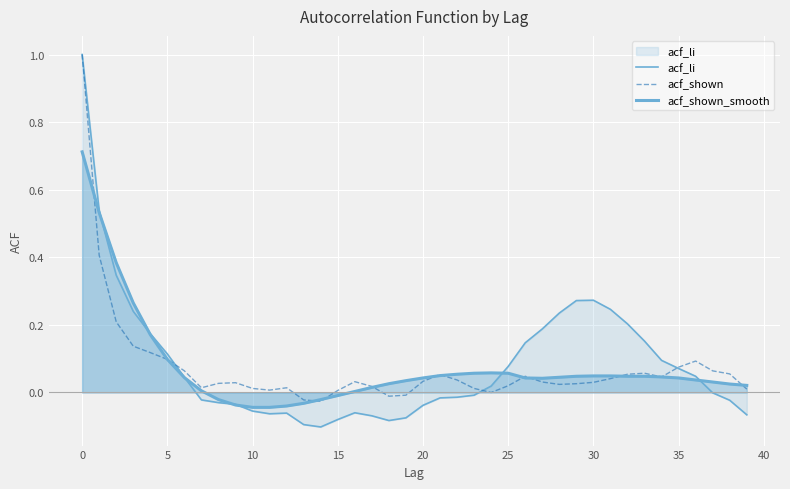

Does the chart display data point markers on the line(s)?

No